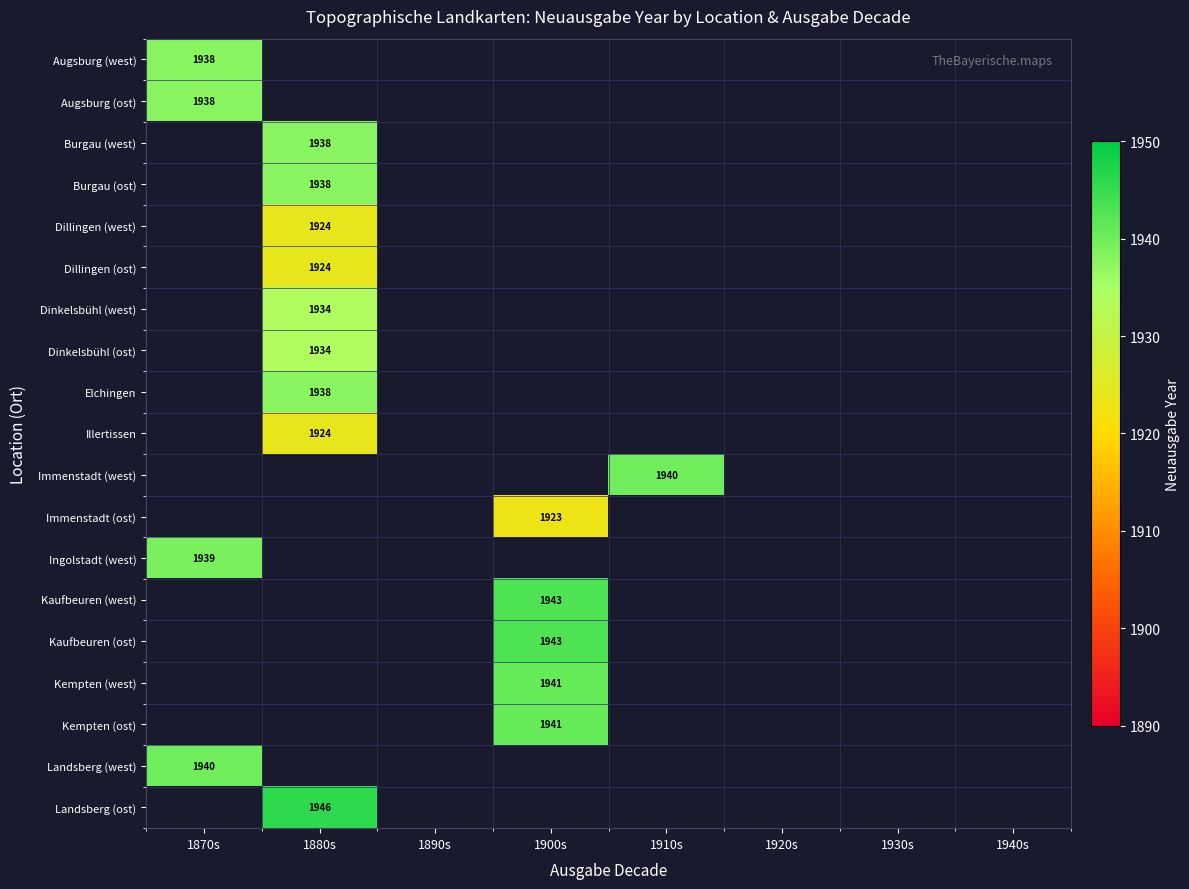

True or false: Ingolstadt (west) has a value of 3181.7 at 1870s.

False